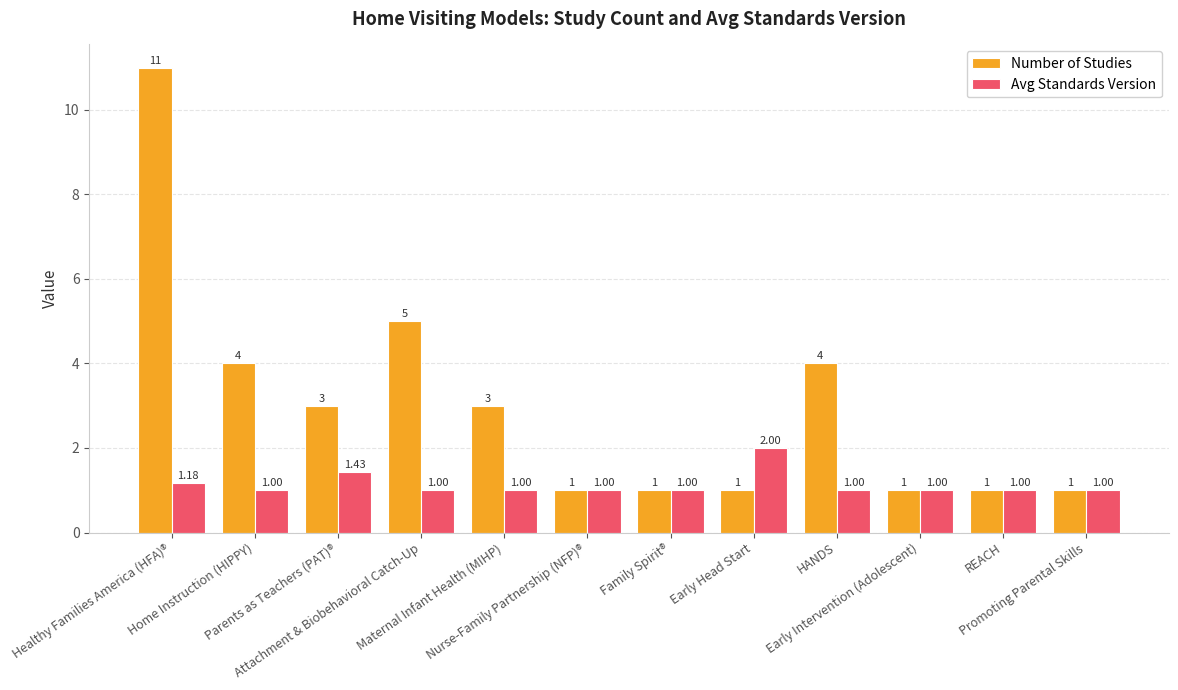

What is the difference between the maximum and minimum values in the Number of Studies series?

10.0